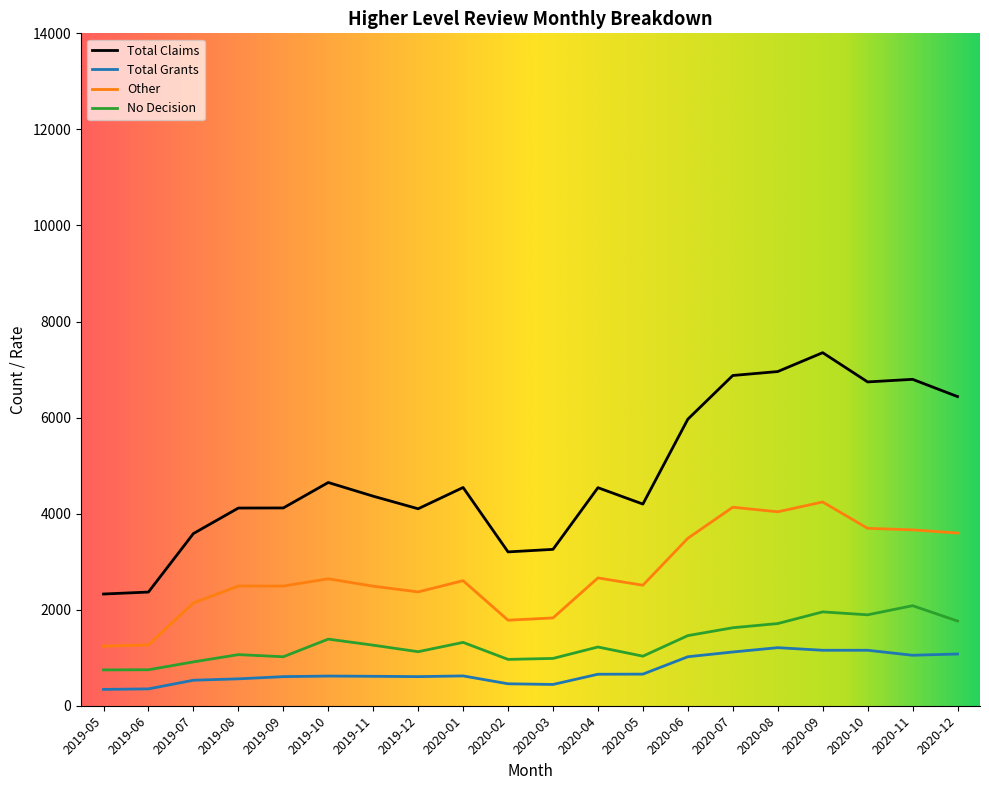

True or false: Other and Total Claims intersect in this chart.

False